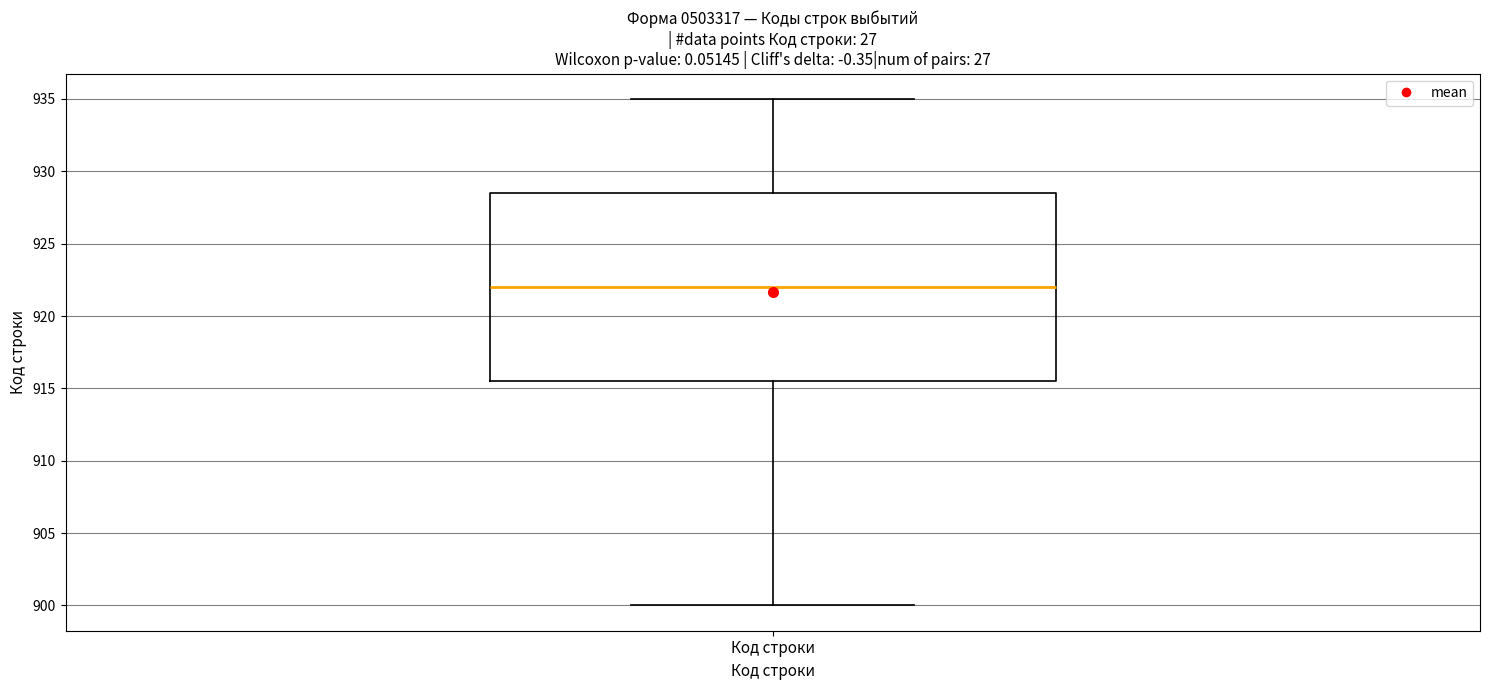

Transcribe this box plot: give where the median line is, the range the box spans, and where the two whiskers end, as read against the y-axis. The values are not printed on the chart, so give them approximately, as read against the axis.

median 922.0, box 915.5 to 928.5, whiskers 900.0 to 935.0